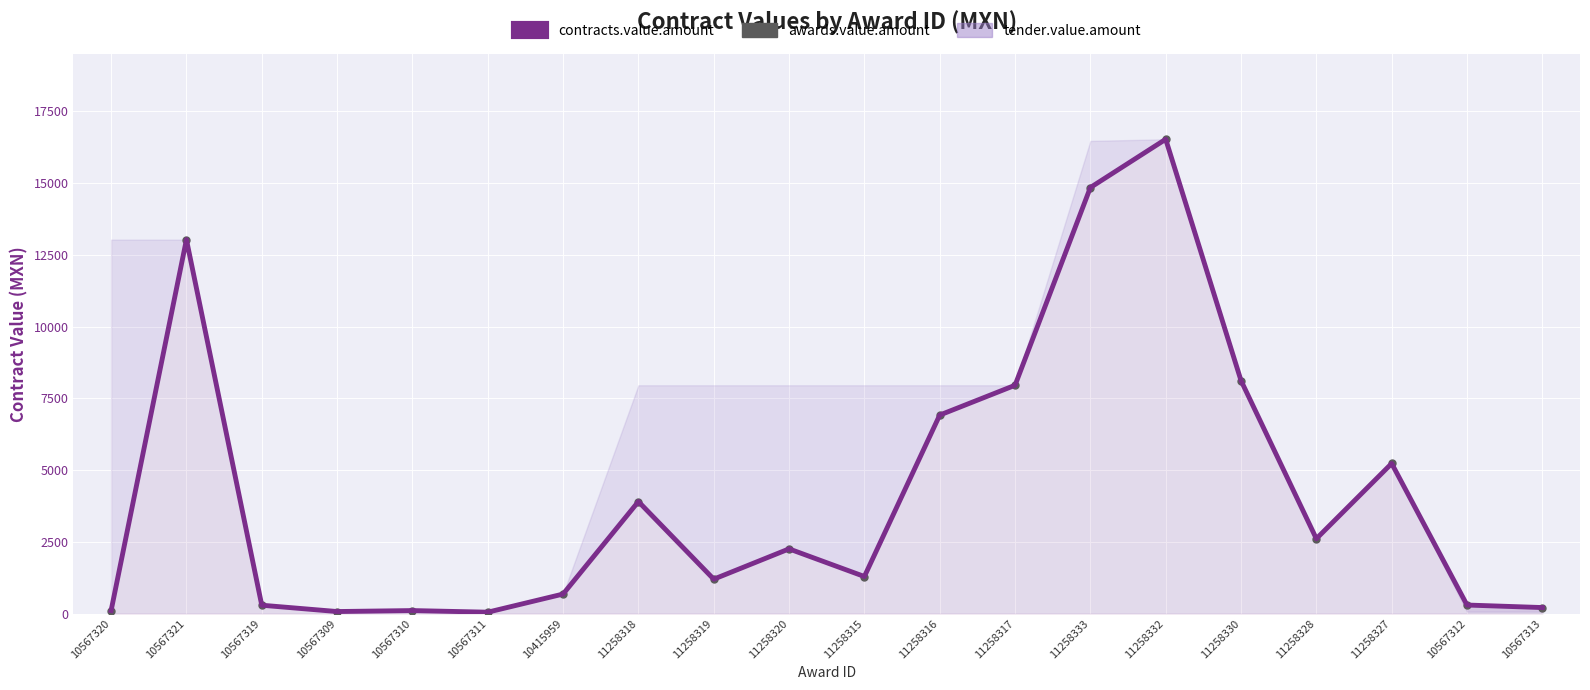

Which category has the lowest value in the contracts.value.amount series?

10567311